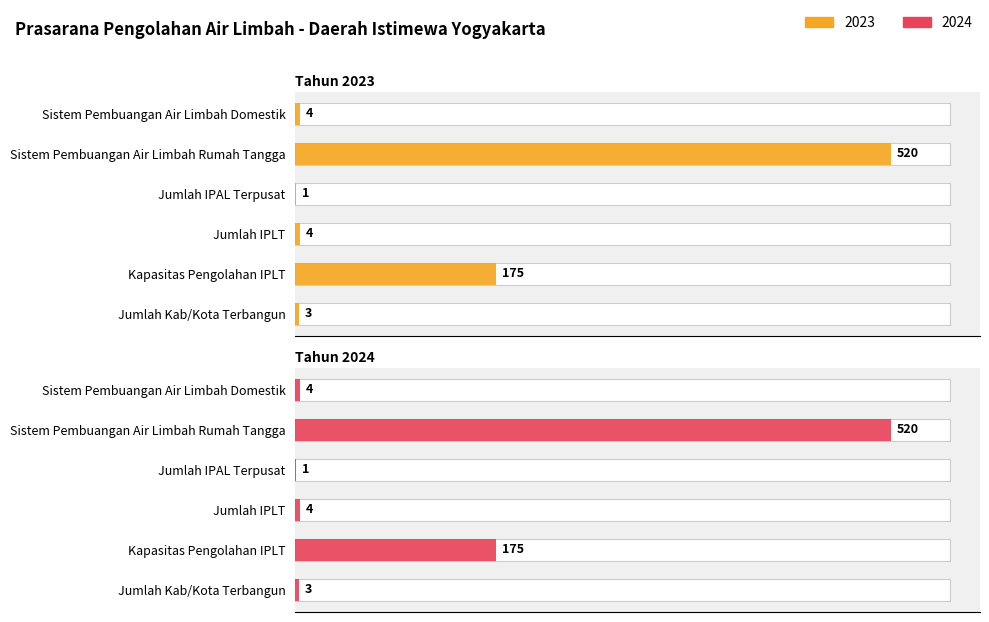

How many bars are there in each group?

2